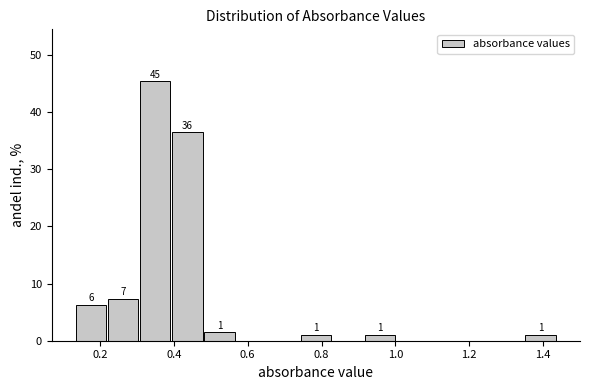

Which range on the x-axis has the tallest bar?

0.30 to 0.40